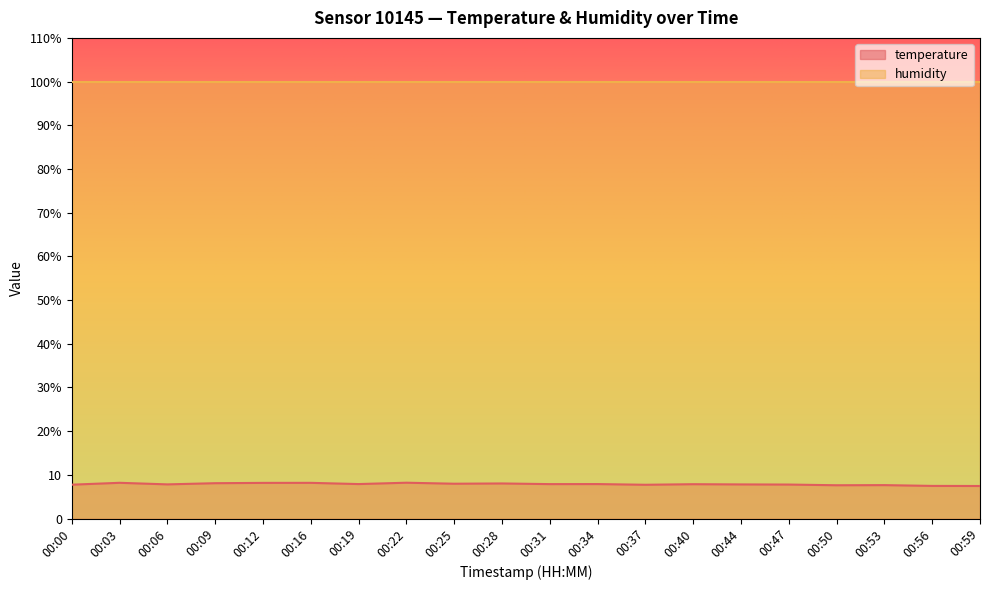

What is the approximate value at 00:22?

8.2